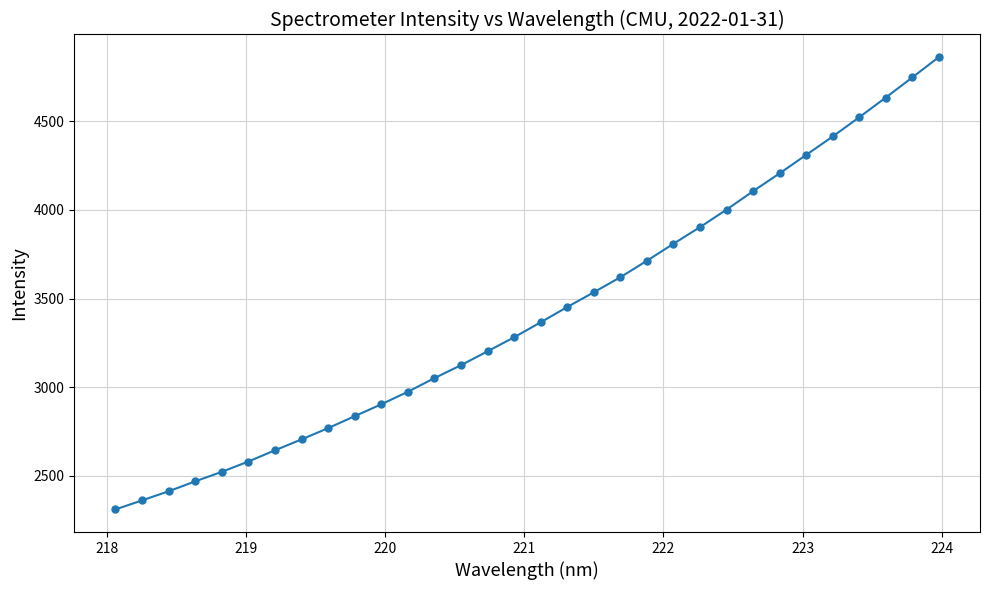

What is the smallest value displayed?

2310.4